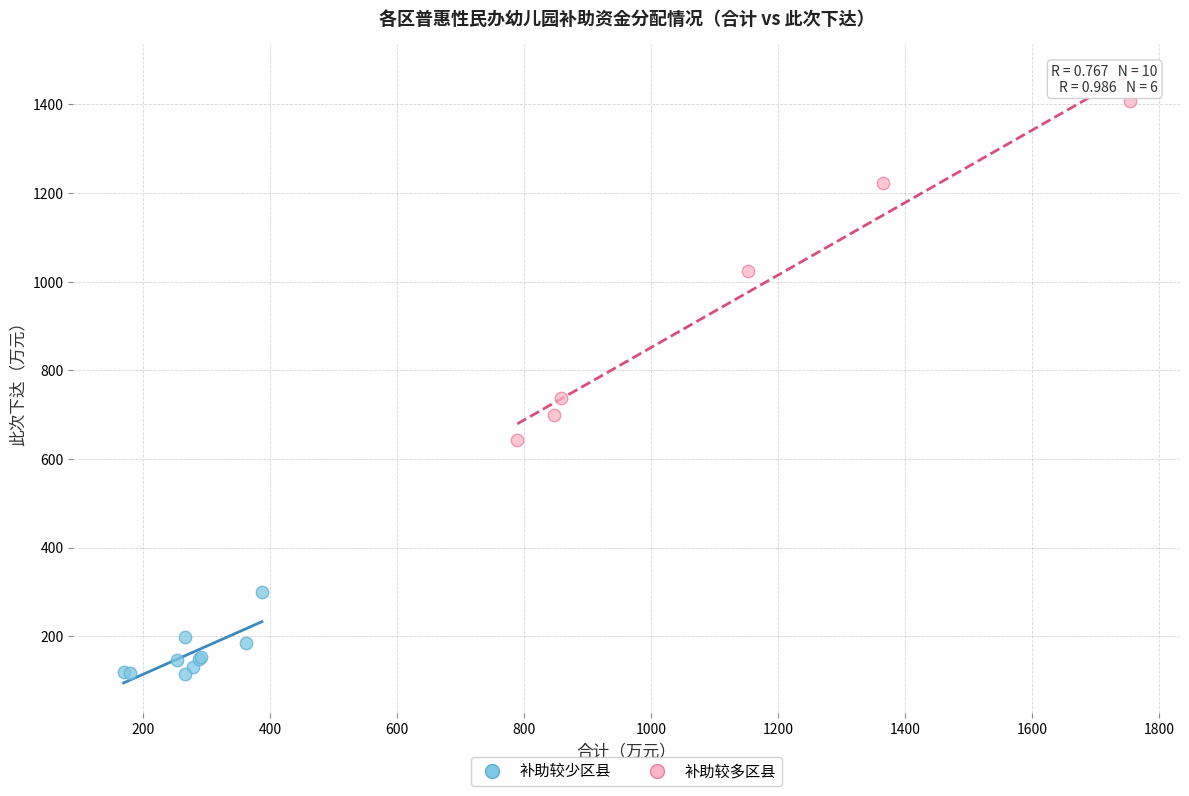

Which series contains the highest Y value?

补助较多区县